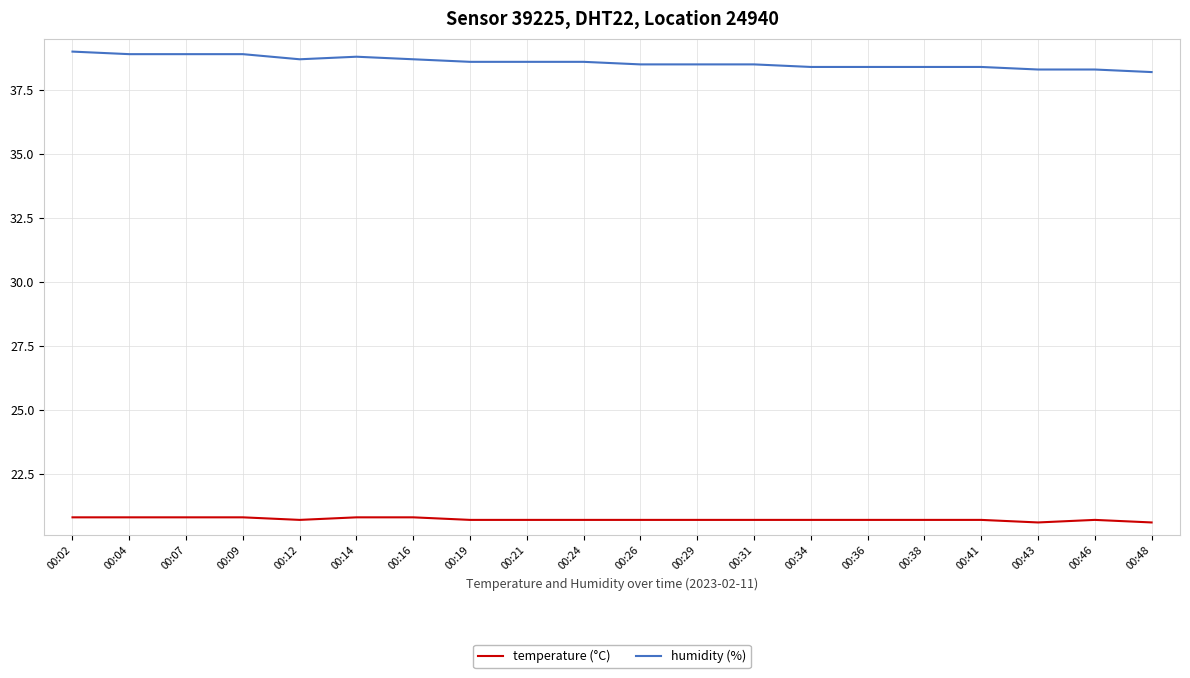

Is the value of humidity (%) at 00:34 greater than the value of temperature (°C) at 00:46?

Yes